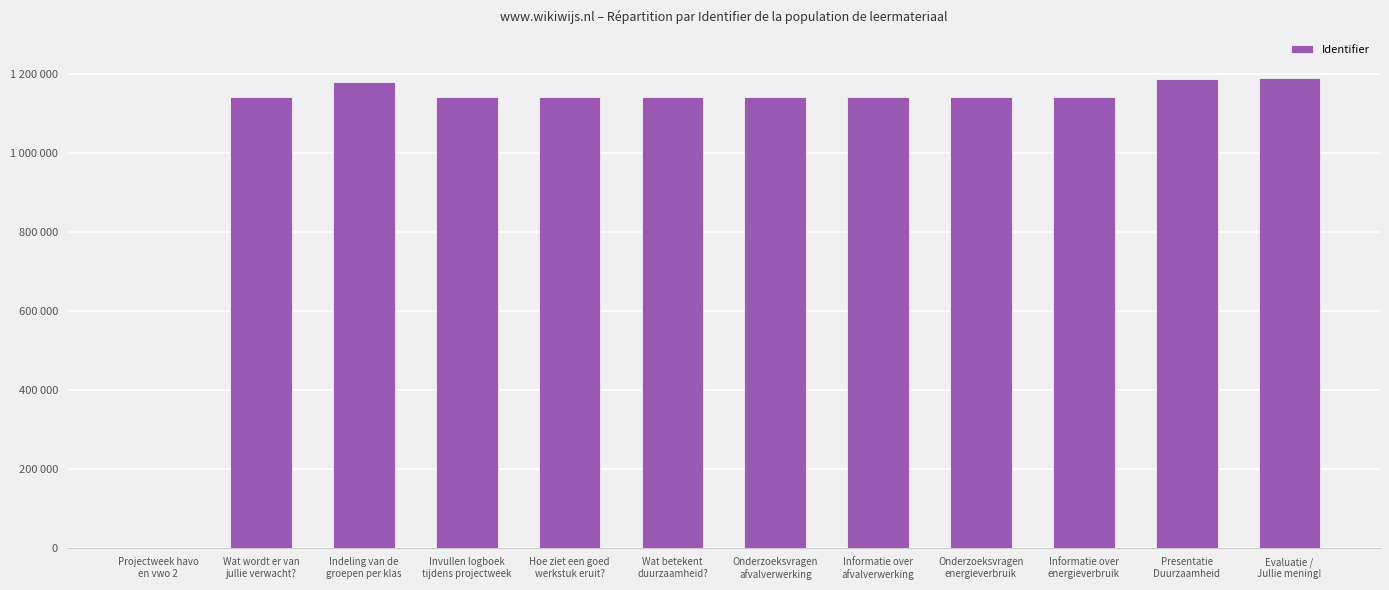

Rank the categories by value from highest to lowest.

Evaluatie /
Jullie mening!, Presentatie
Duurzaamheid, Indeling van de
groepen per klas, Hoe ziet een goed
werkstuk eruit?, Onderzoeksvragen
energieverbruik, Onderzoeksvragen
afvalverwerking, Informatie over
energieverbruik, Informatie over
afvalverwerking, Wat betekent
duurzaamheid?, Invullen logboek
tijdens projectweek, Wat wordt er van
jullie verwacht?, Projectweek havo
en vwo 2